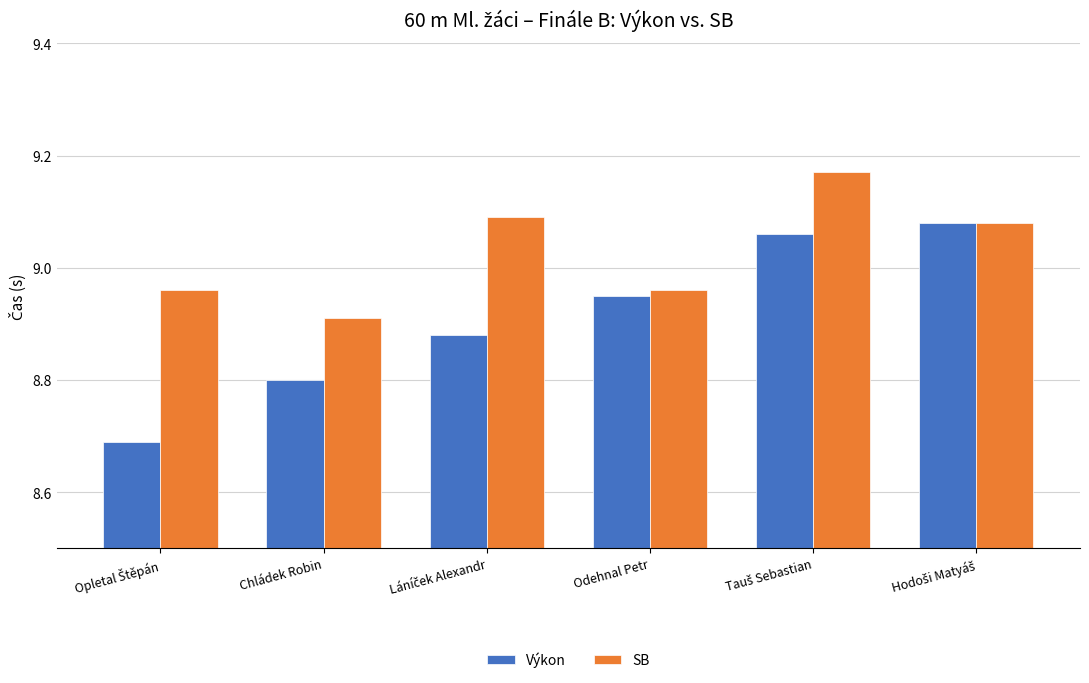

How many Výkon values are between 8 and 9?

4